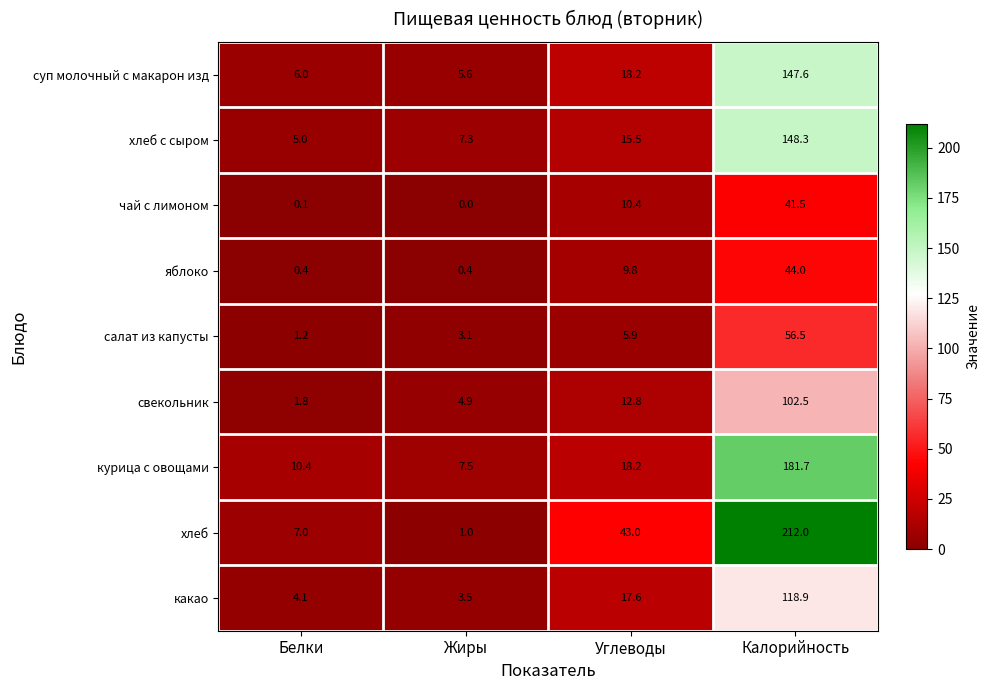

The салат из капусты series shows 56.5 at Калорийность. True or false?

True